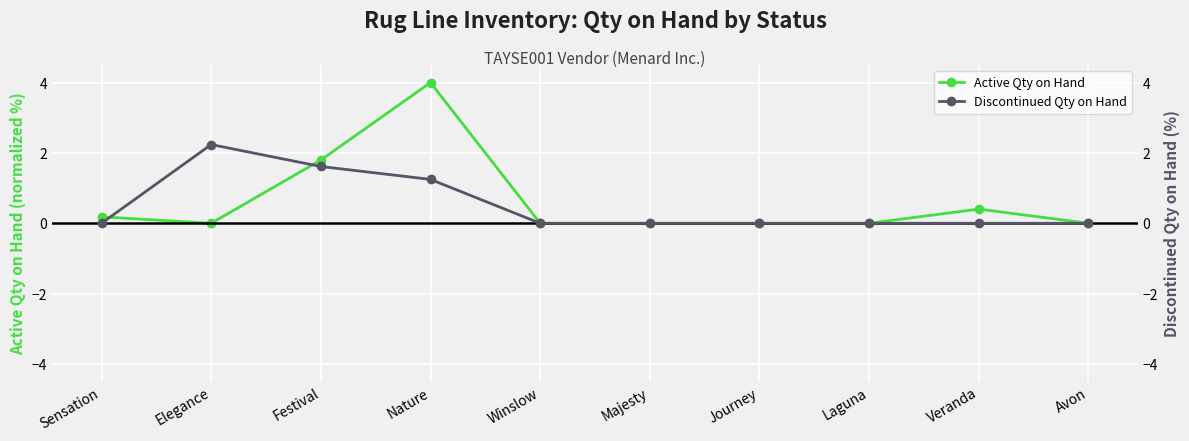

What are all the series names shown in the legend?

Active Qty on Hand, Discontinued Qty on Hand